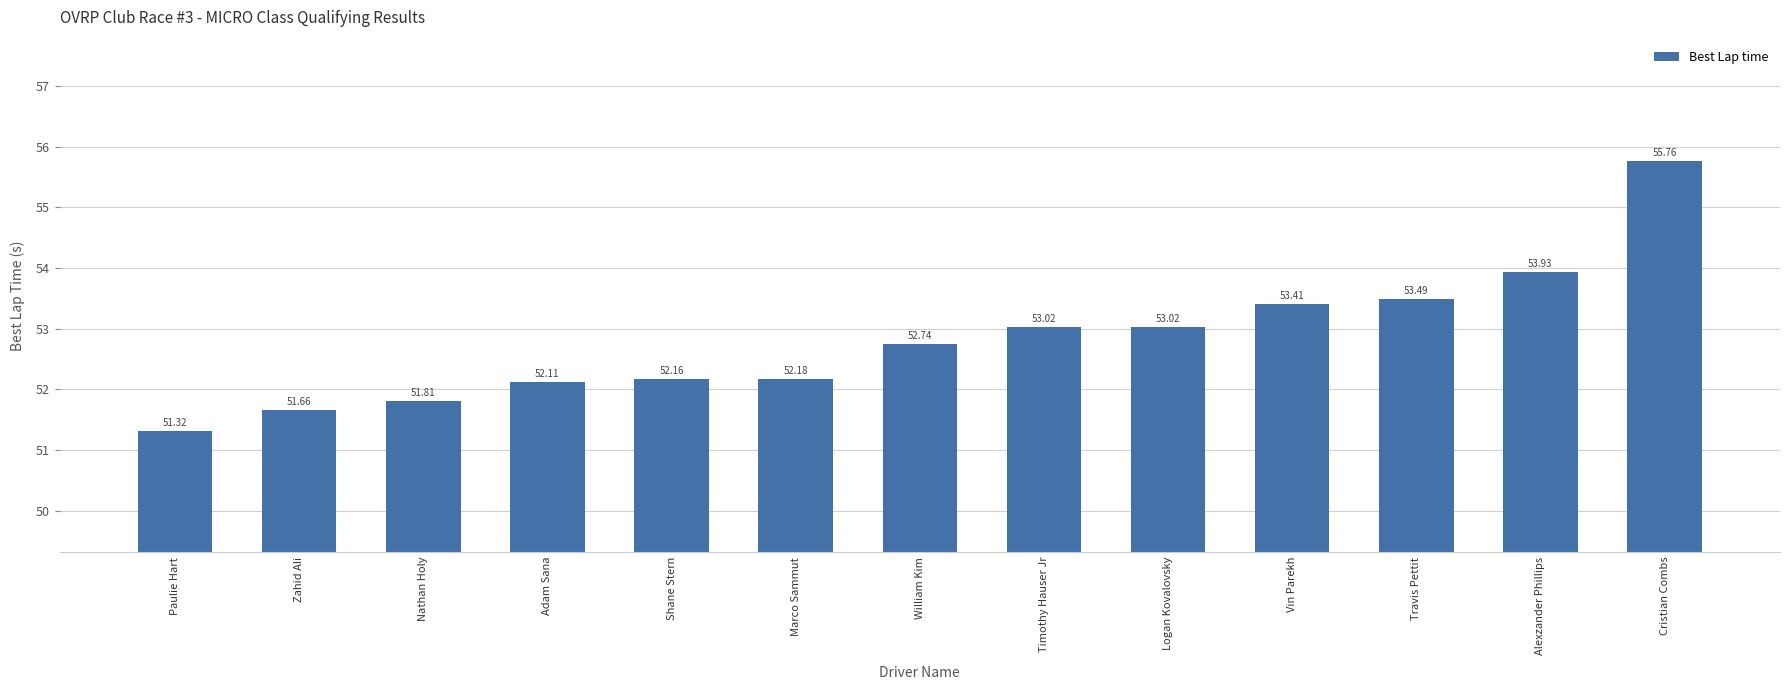

What position from the left is William Kim?

7